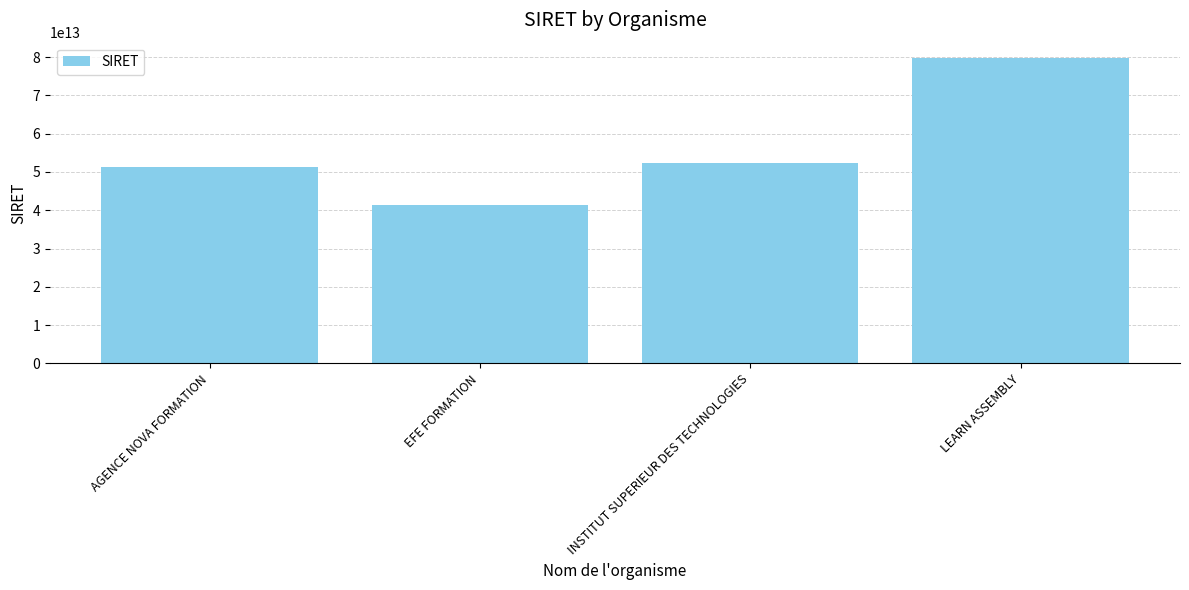

What is the difference between the values at EFE FORMATION and INSTITUT SUPERIEUR DES TECHNOLOGIES?

11011057299981